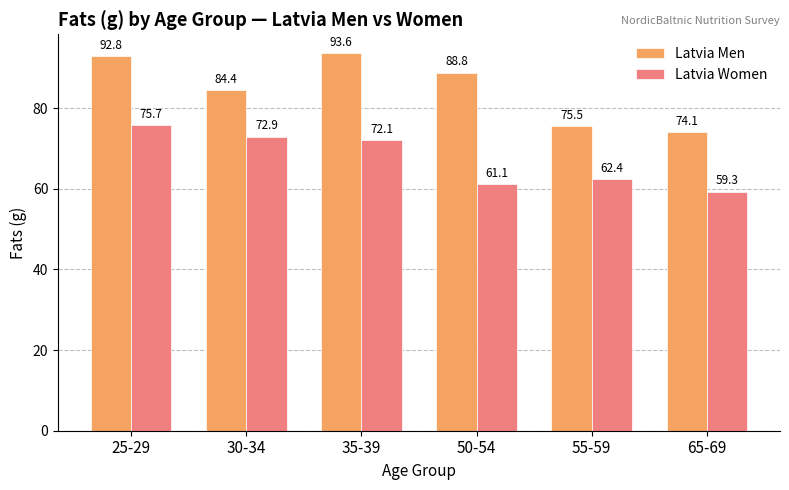

Reading left to right, extract all data points from this chart.

Latvia Men: 25-29=92.8	30-34=84.4	35-39=93.6	50-54=88.8	55-59=75.5	65-69=74.1
Latvia Women: 25-29=75.7	30-34=72.9	35-39=72.1	50-54=61.1	55-59=62.4	65-69=59.3